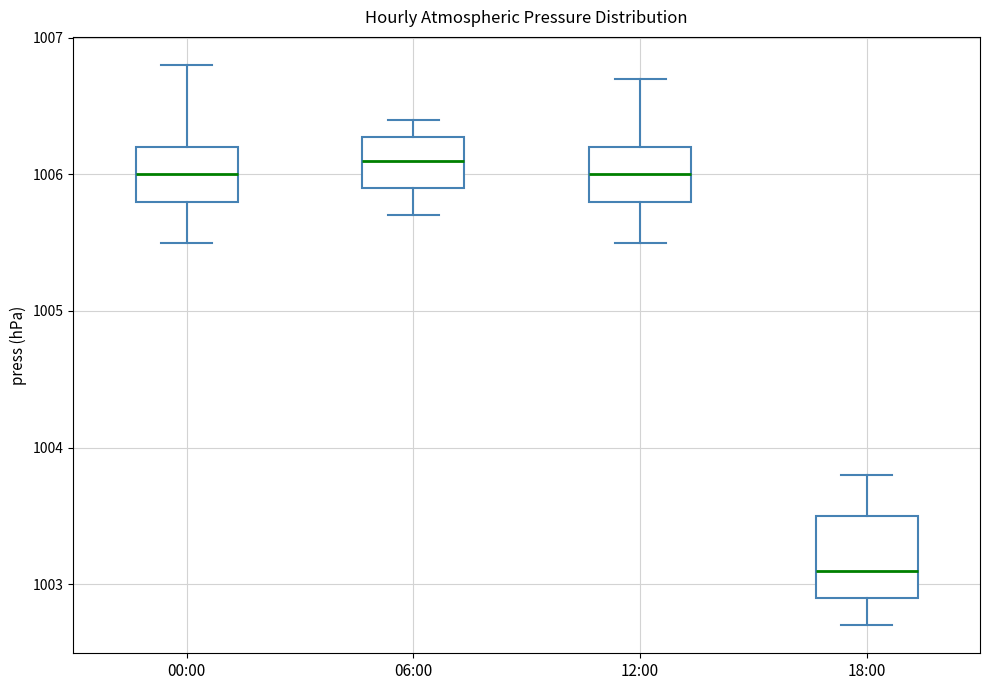

Which box is the tallest, from its lower edge to its upper edge?

18:00